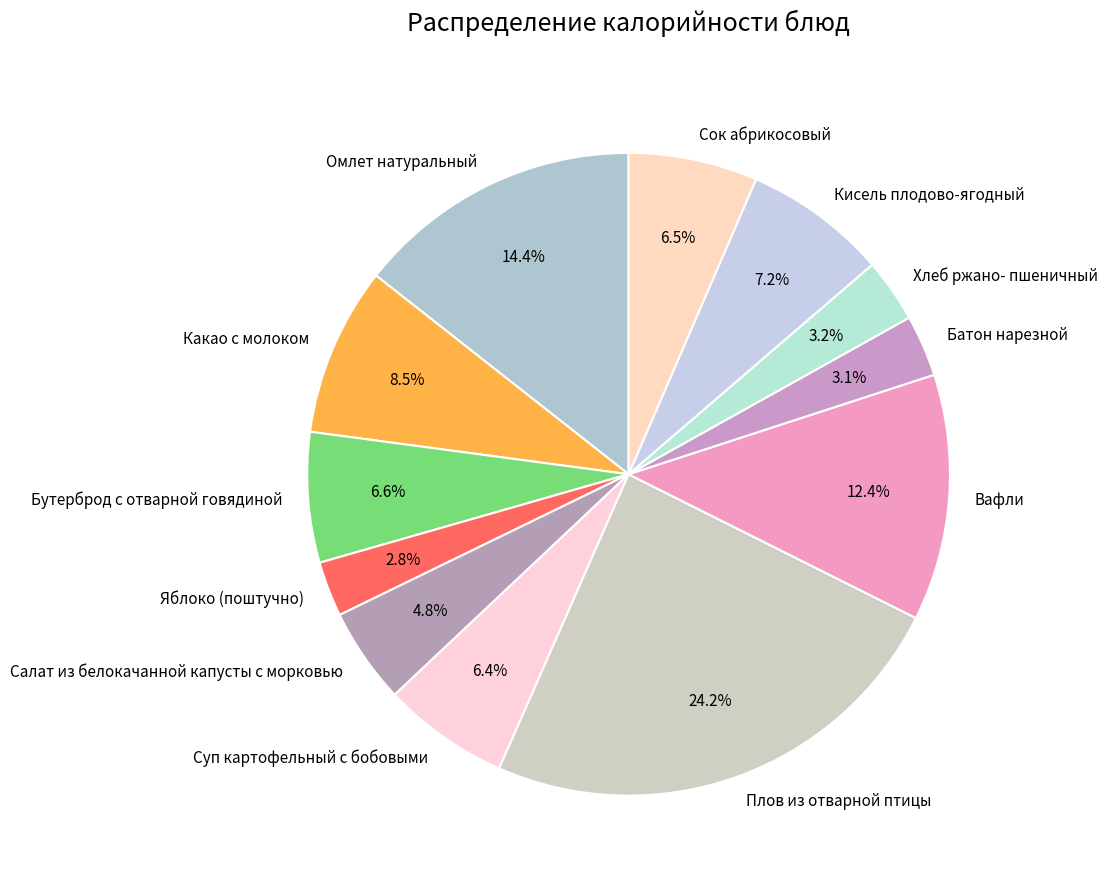

Is it true that Какао с молоком is 19% of the pie?

False